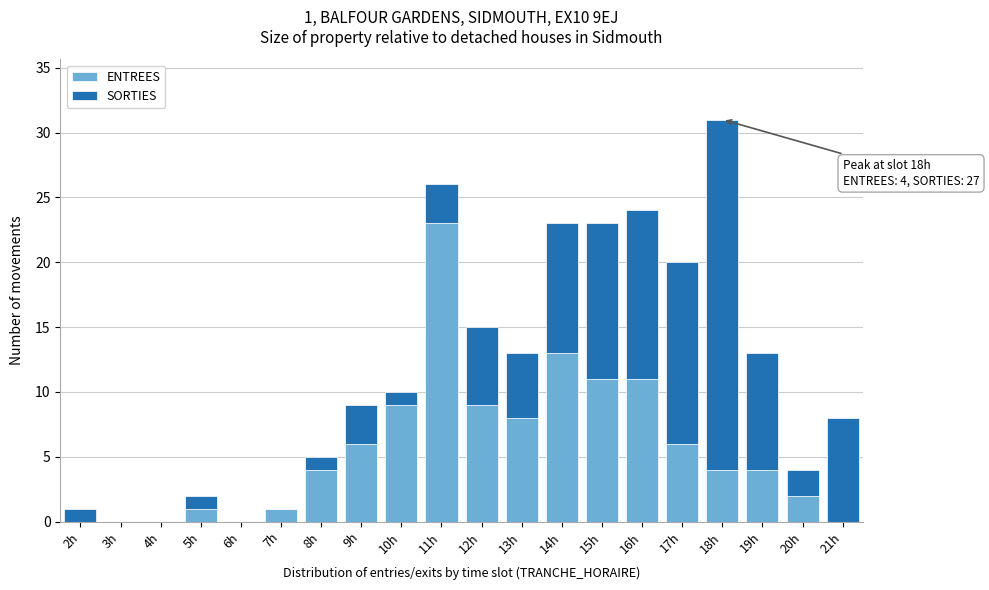

Which category has the highest value in the ENTREES series?

11h